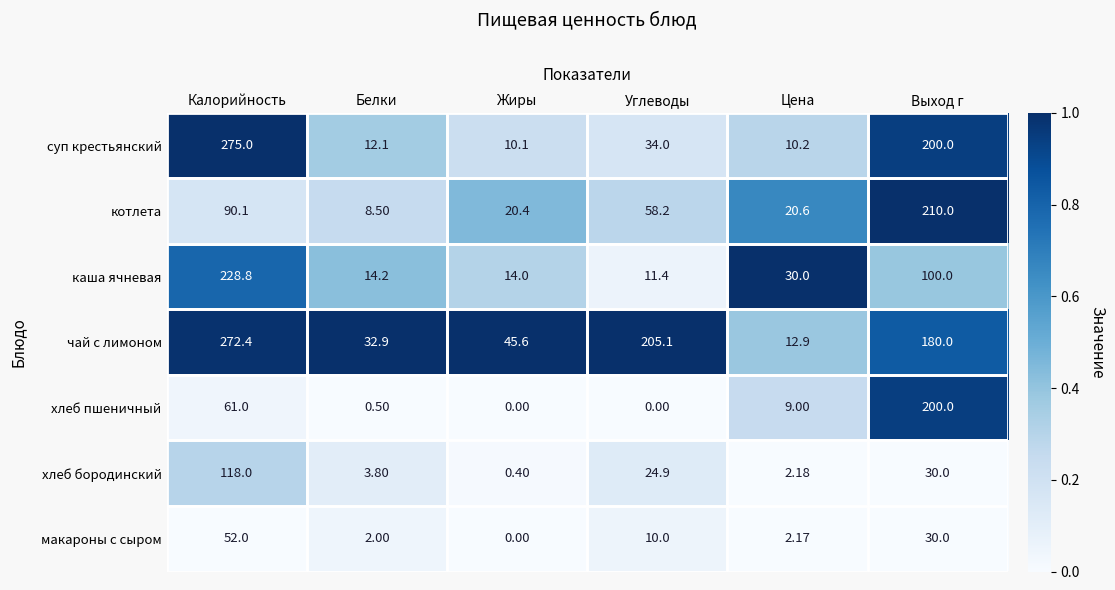

Which category has the highest value across all series?

Калорийность